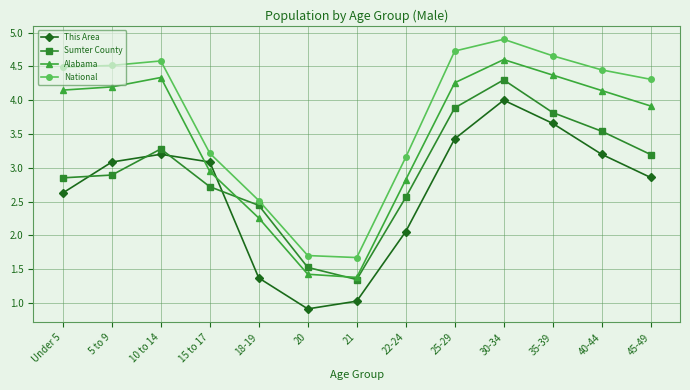

At which category does Sumter County reach its first local valley?

21